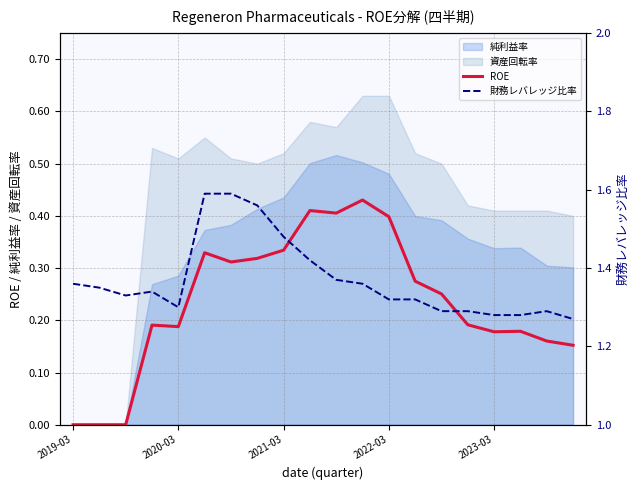

The value of ROE at 2022-03 is 0.2. True or false?

False